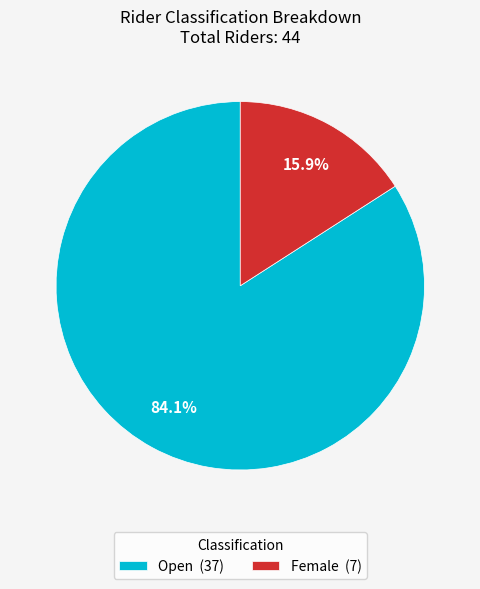

Does Female (7) represent more than half of the total?

No